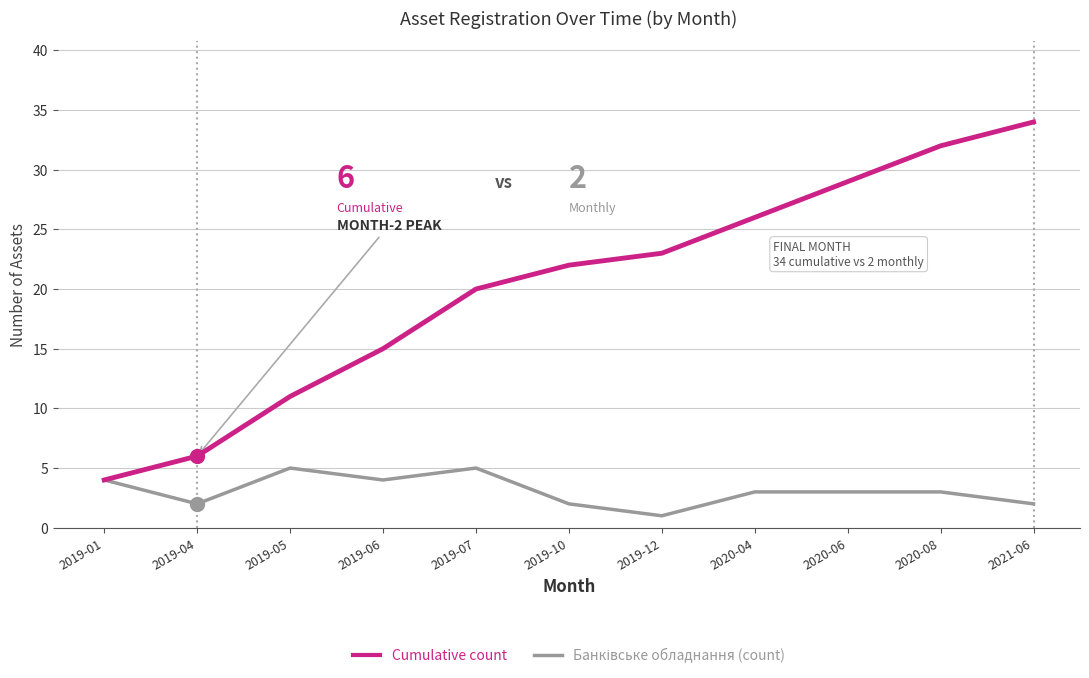

At how many categories does at least one series exceed 16?

7